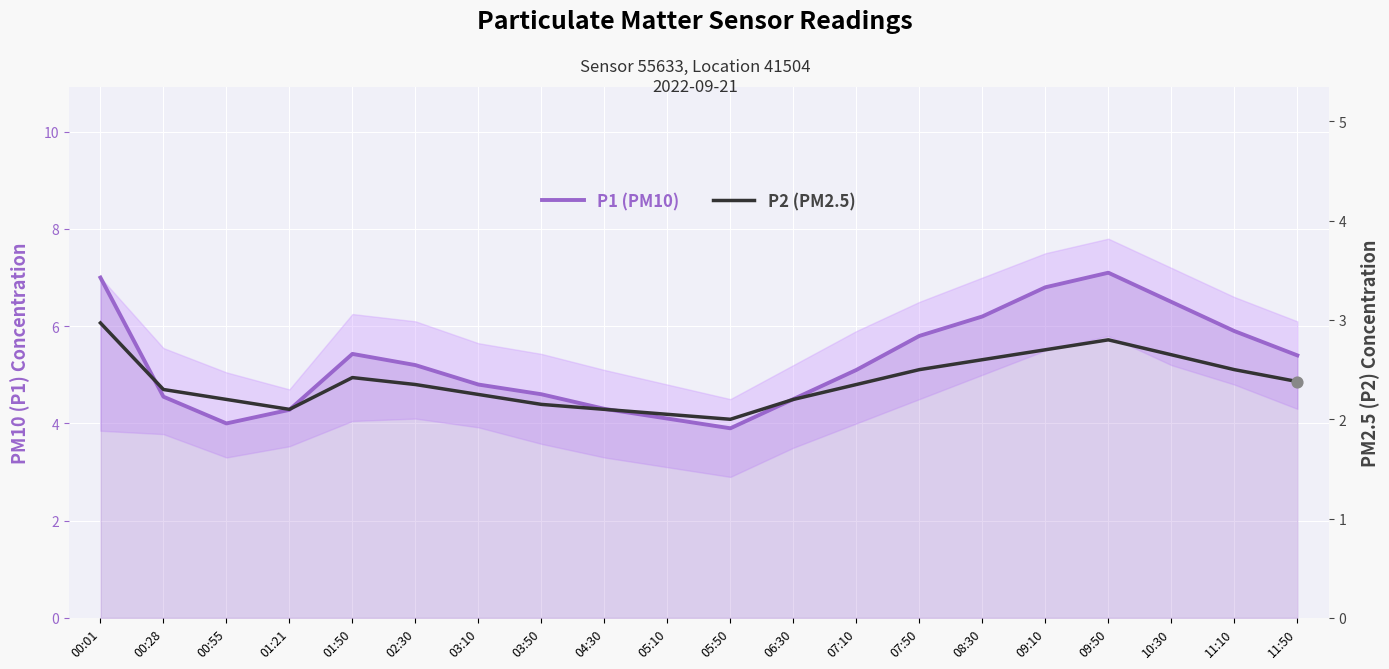

Is the value of P1 (PM10) at 00:28 greater than the value of P2 (PM2.5) at 01:21?

Yes